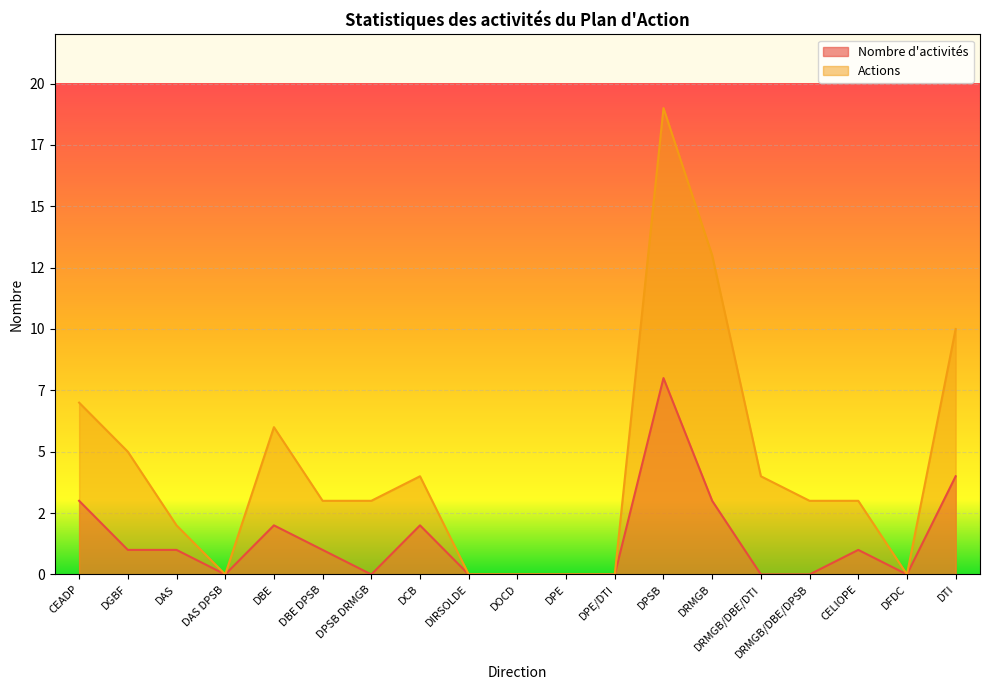

What is the difference between the Nombre d'activités values at DTI and DBE?

2